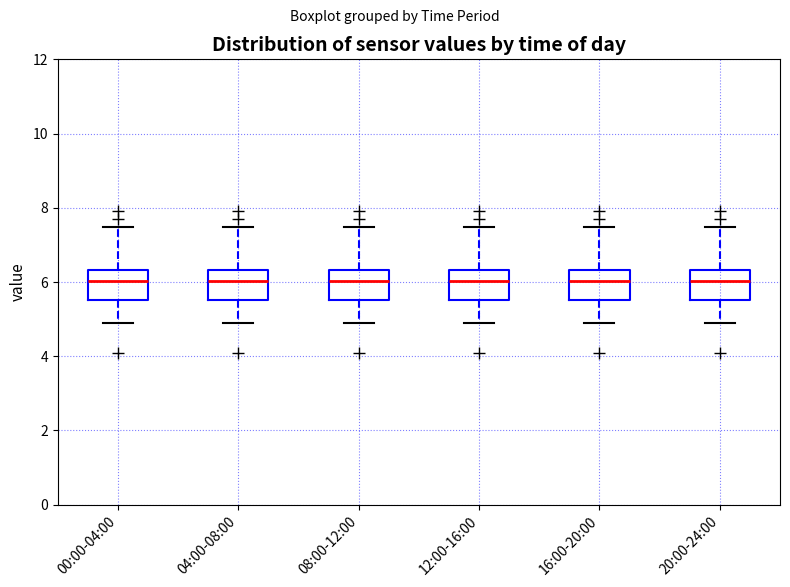

Where is the upper edge of the box for 04:00-08:00 on the y-axis? The values are not printed on the chart, so give them approximately, as read against the axis.

6.4